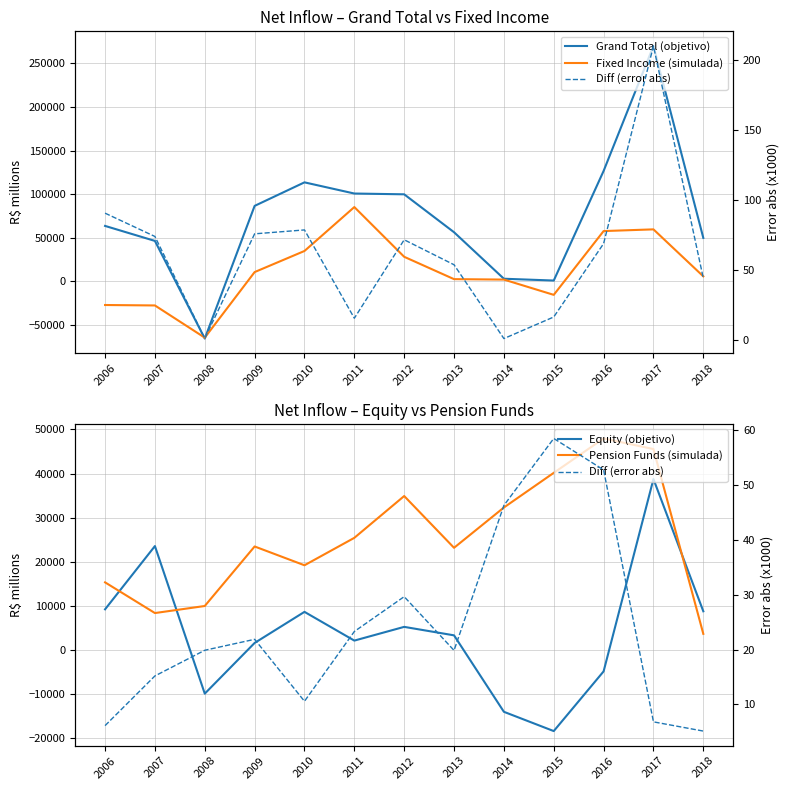

Which label corresponds to the smallest value in the chart?

2008